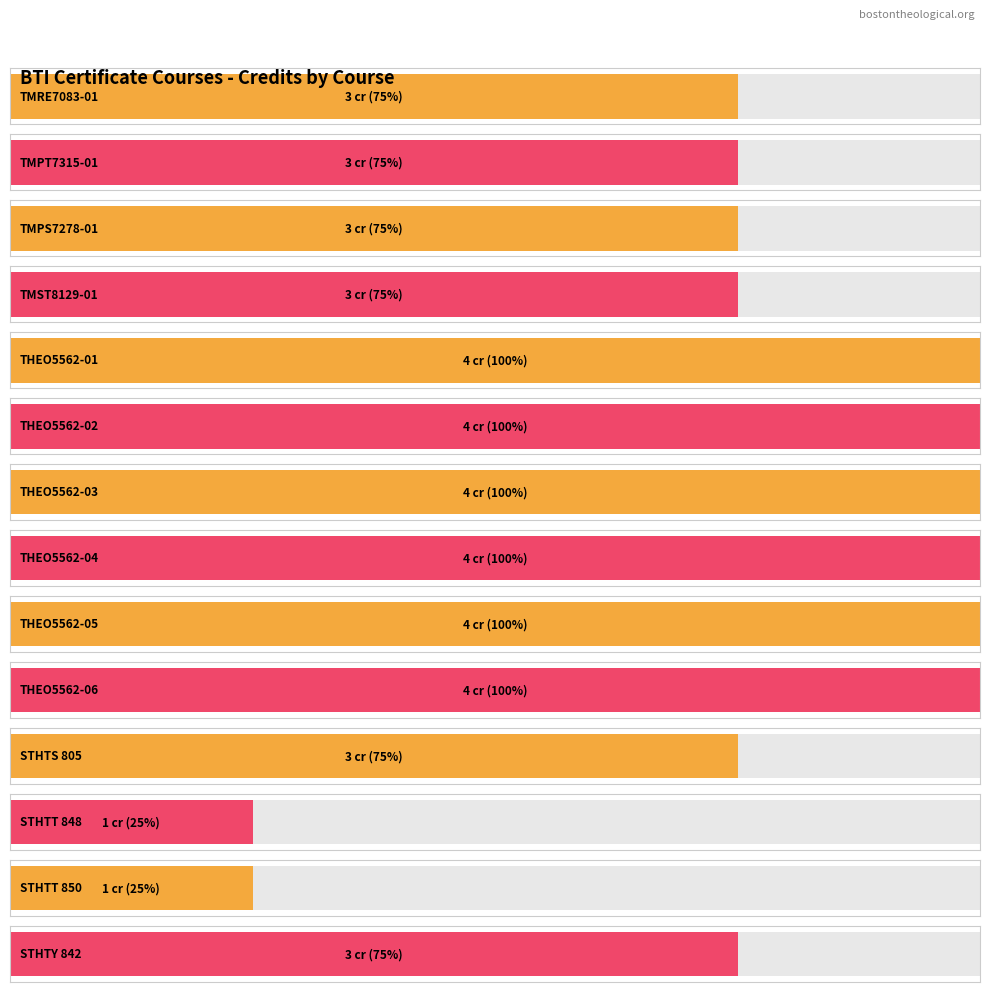

List the labels in order of value, largest first.

THEO5562-01, THEO5562-02, THEO5562-03, THEO5562-04, THEO5562-05, THEO5562-06, TMRE7083-01, TMPT7315-01, TMPS7278-01, TMST8129-01, STHTS 805, STHTY 842, STHTT 848, STHTT 850